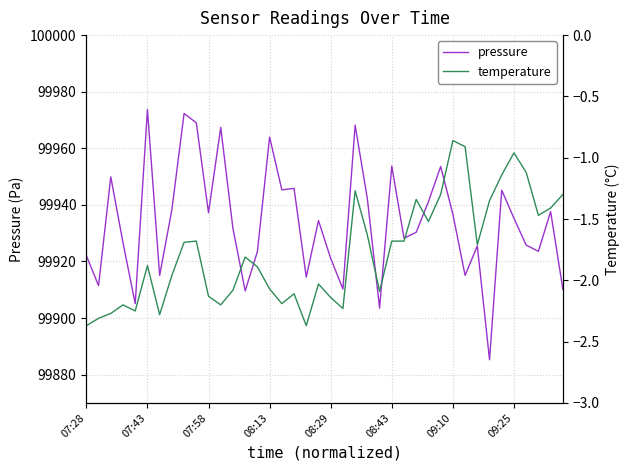

The pressure series shows 62865.2 at 08:13. True or false?

False